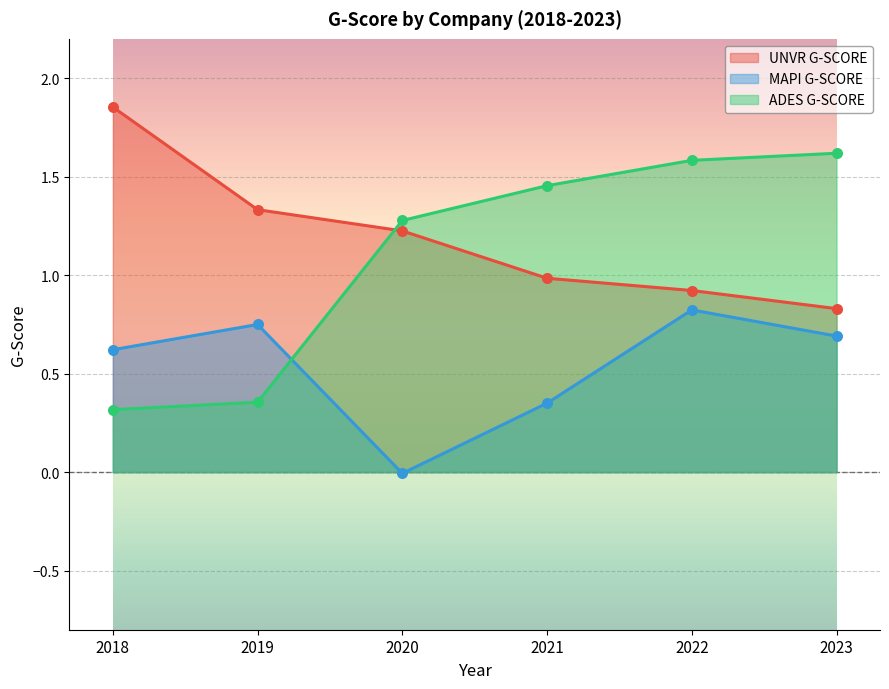

What is the total value across all series at 2019?

2.4